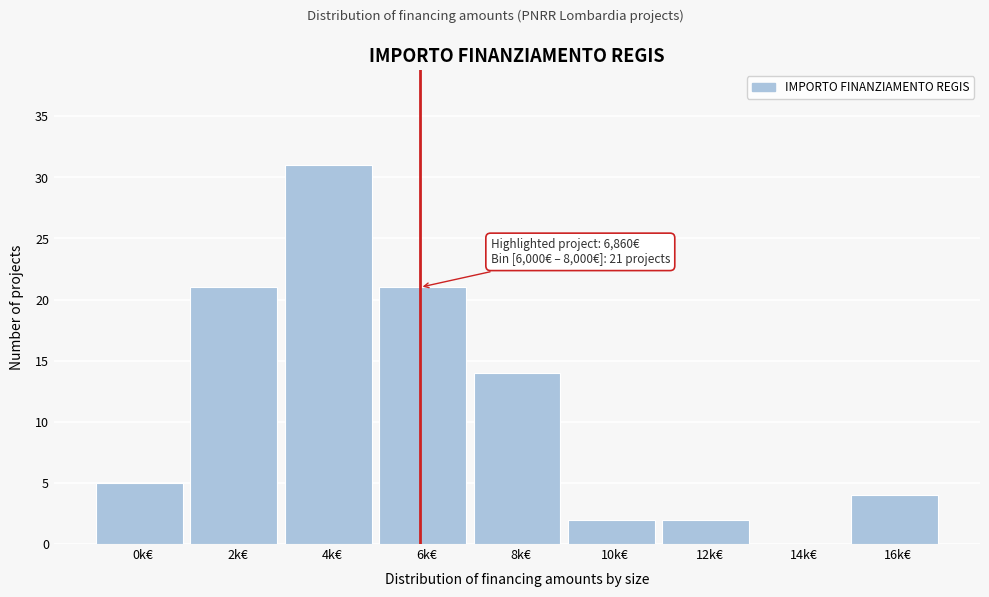

Reading left to right, list all the values displayed in this chart.

0k€=5	2k€=21	4k€=31	6k€=21	8k€=14	10k€=2	12k€=2	14k€=0	16k€=4